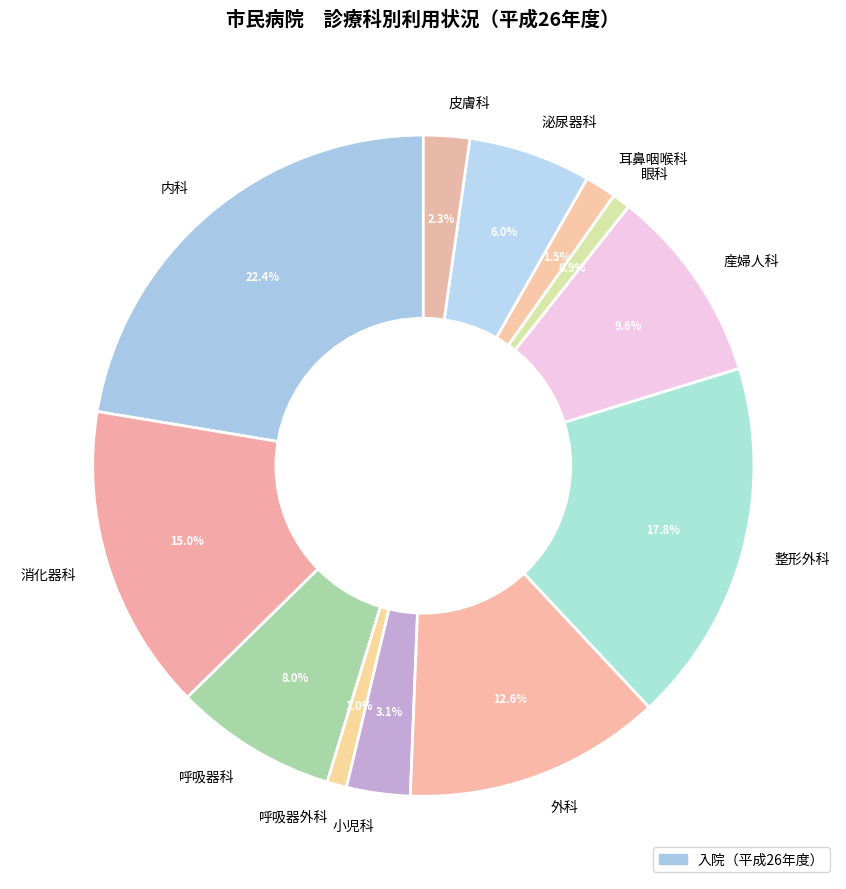

Is the sum of 消化器科 and 内科 greater than half?

No